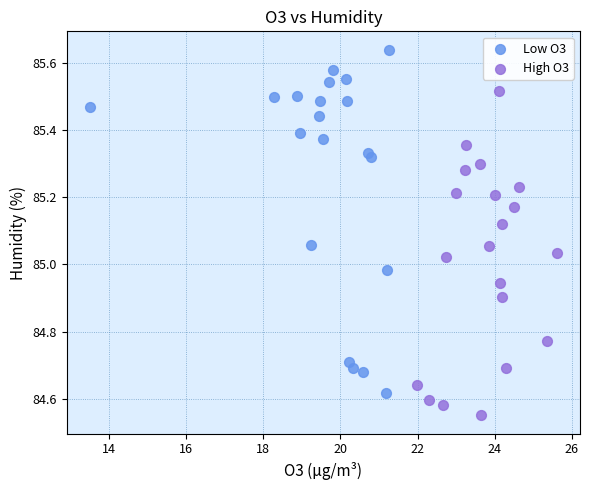

Which series has the widest spread of Y values?

Low O3